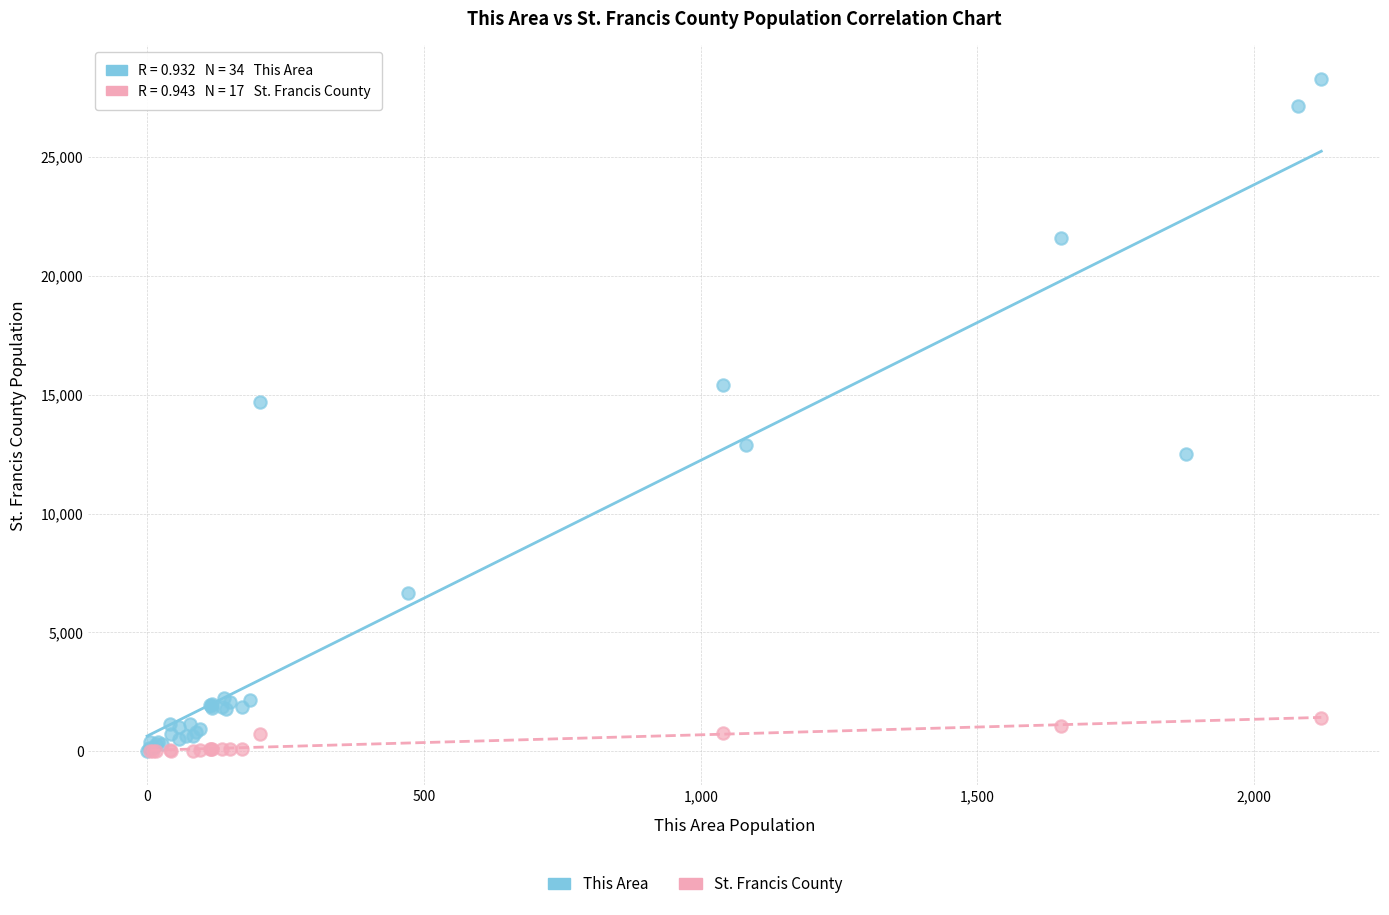

Which series contains the highest Y value?

This Area